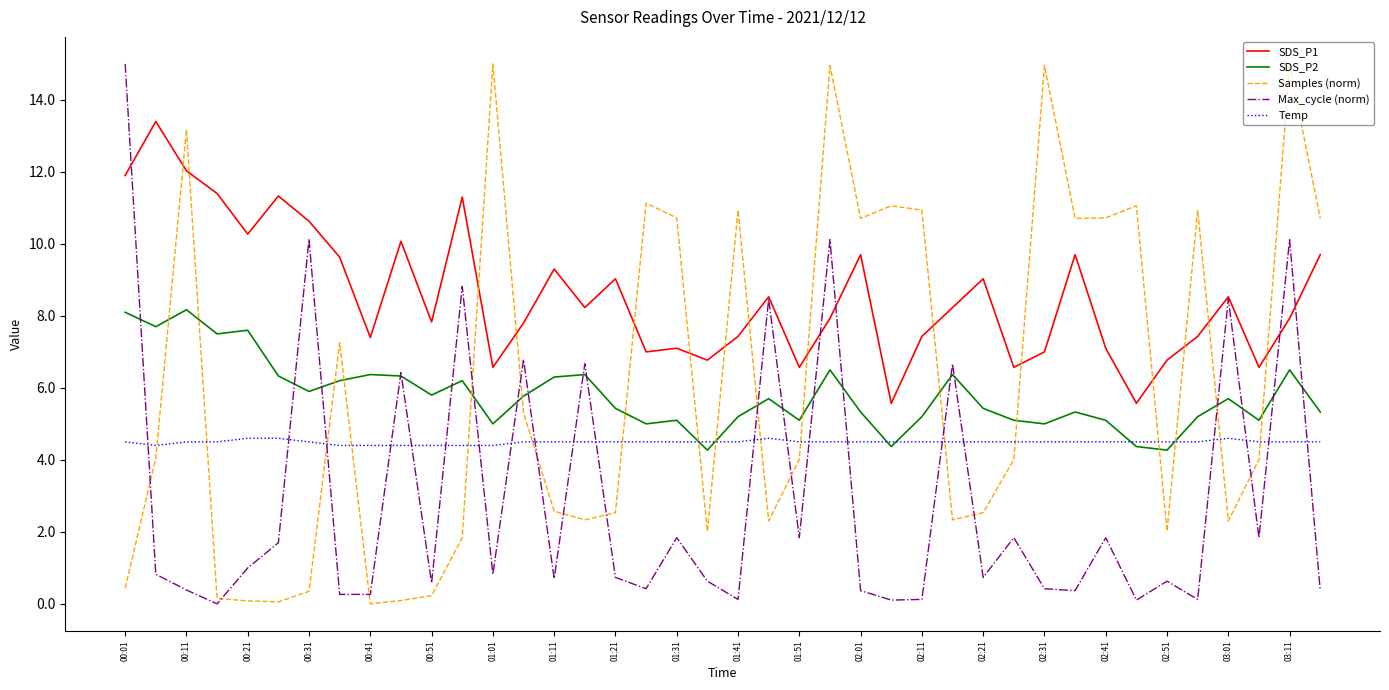

What is the greatest value displayed?

15.0